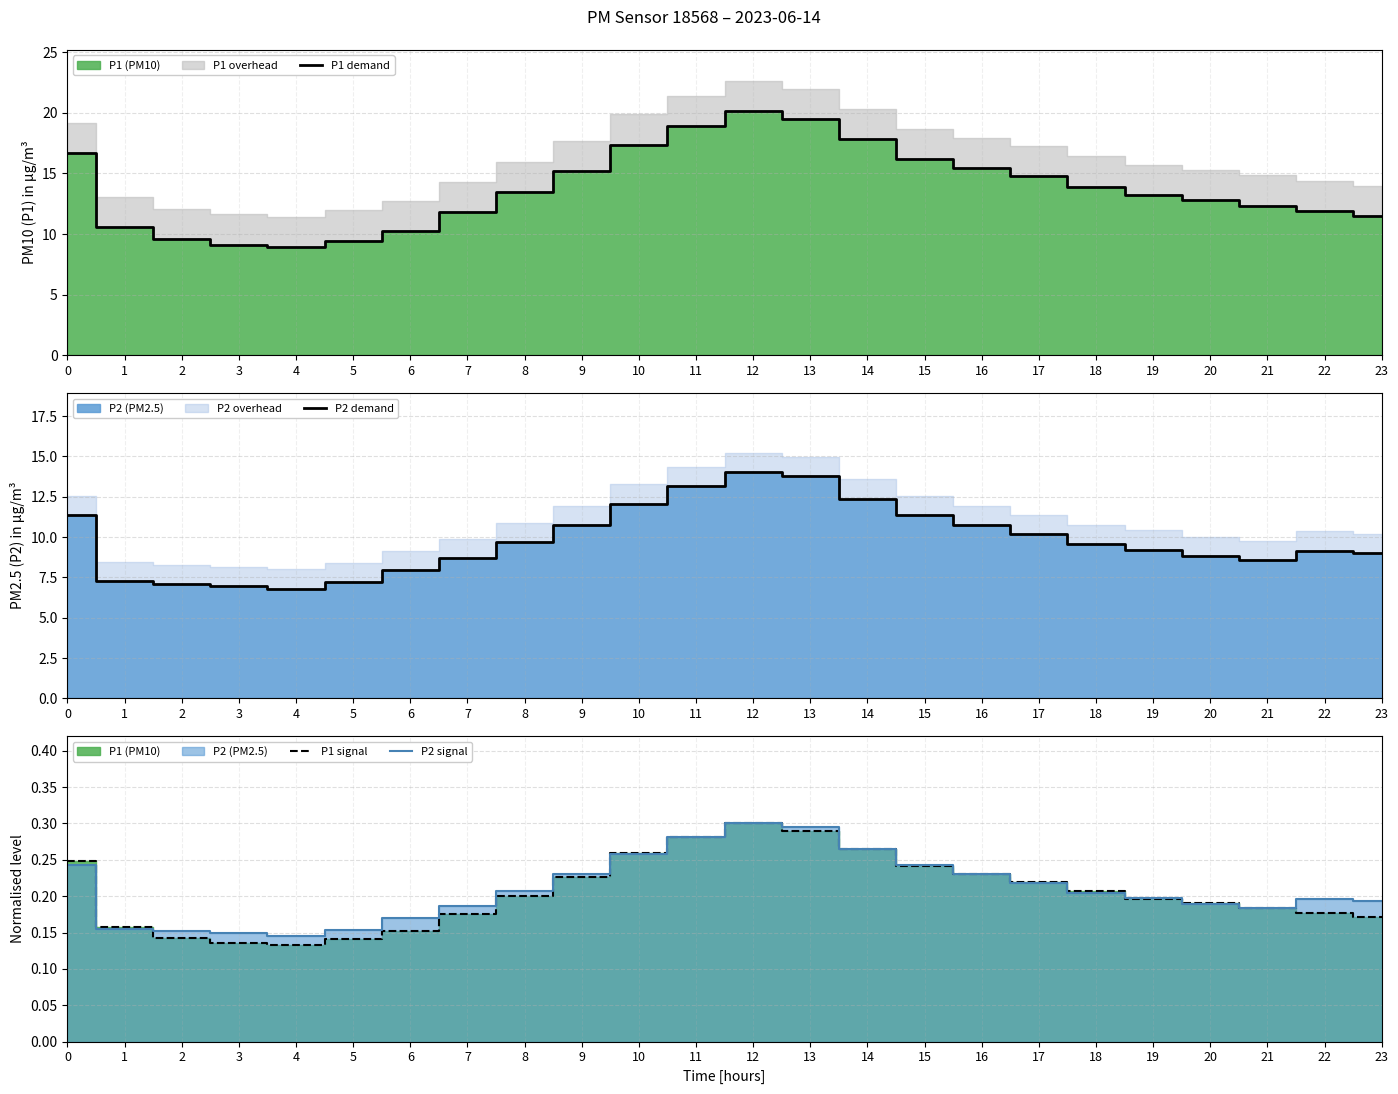

Which series changed the most between 13 and 15?

P1 demand